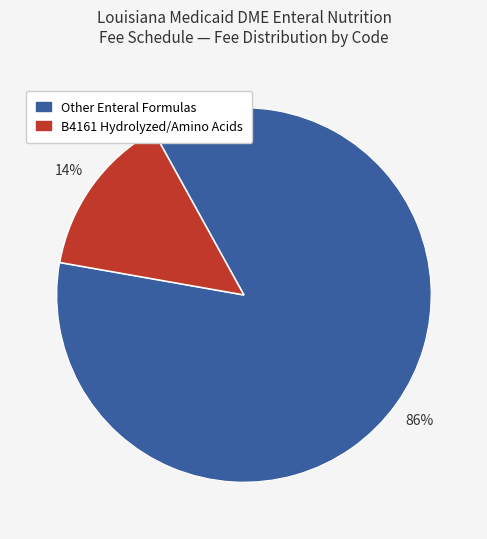

Is there any slice that represents more than half of the pie?

Yes